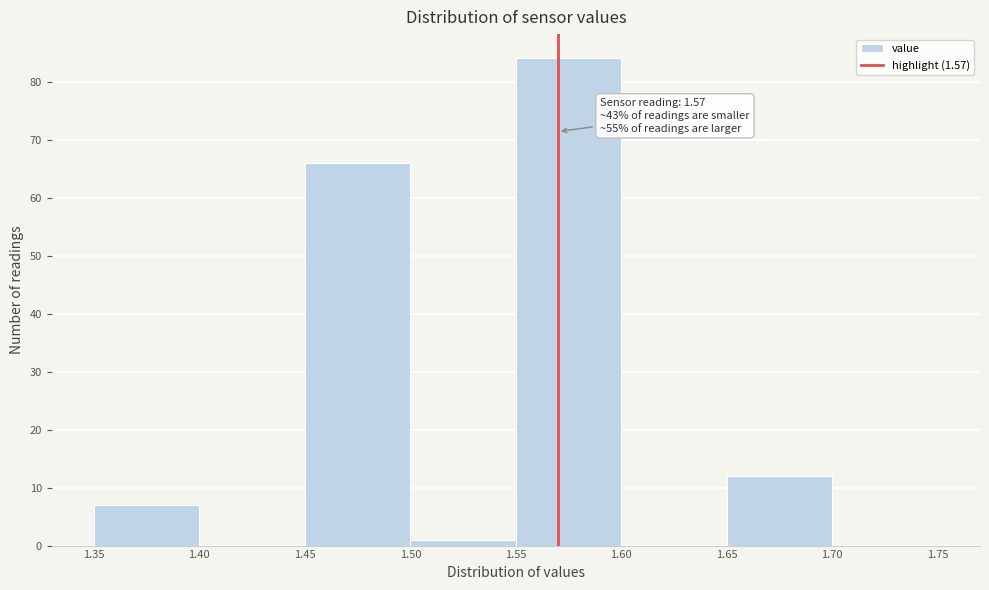

Which range on the x-axis has the tallest bar?

1.55 to 1.60